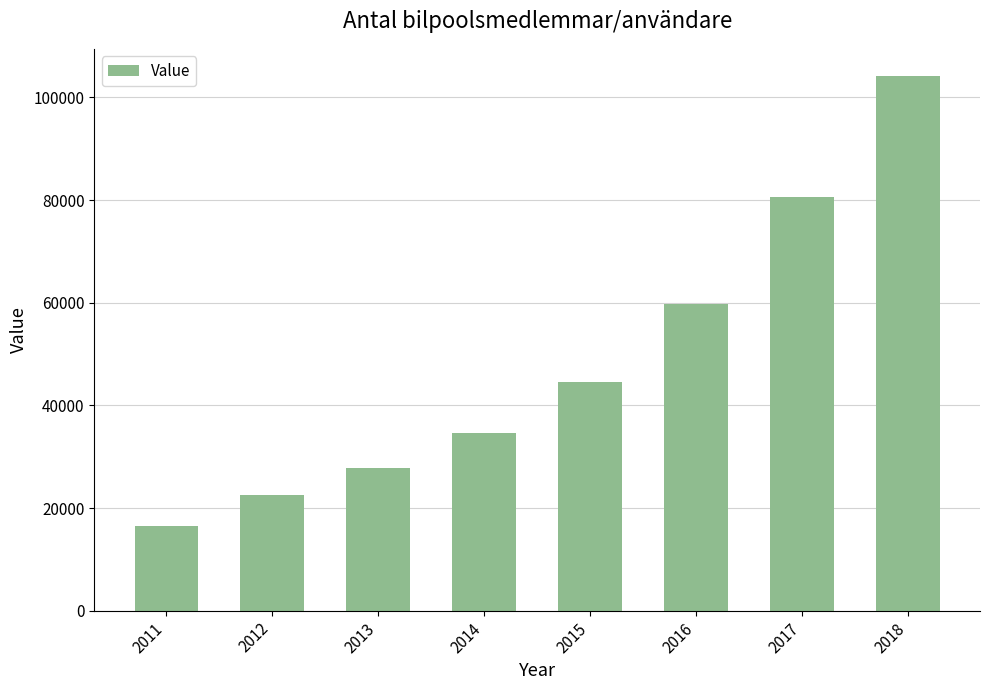

What is the value of the 2nd bar from the left?

22550